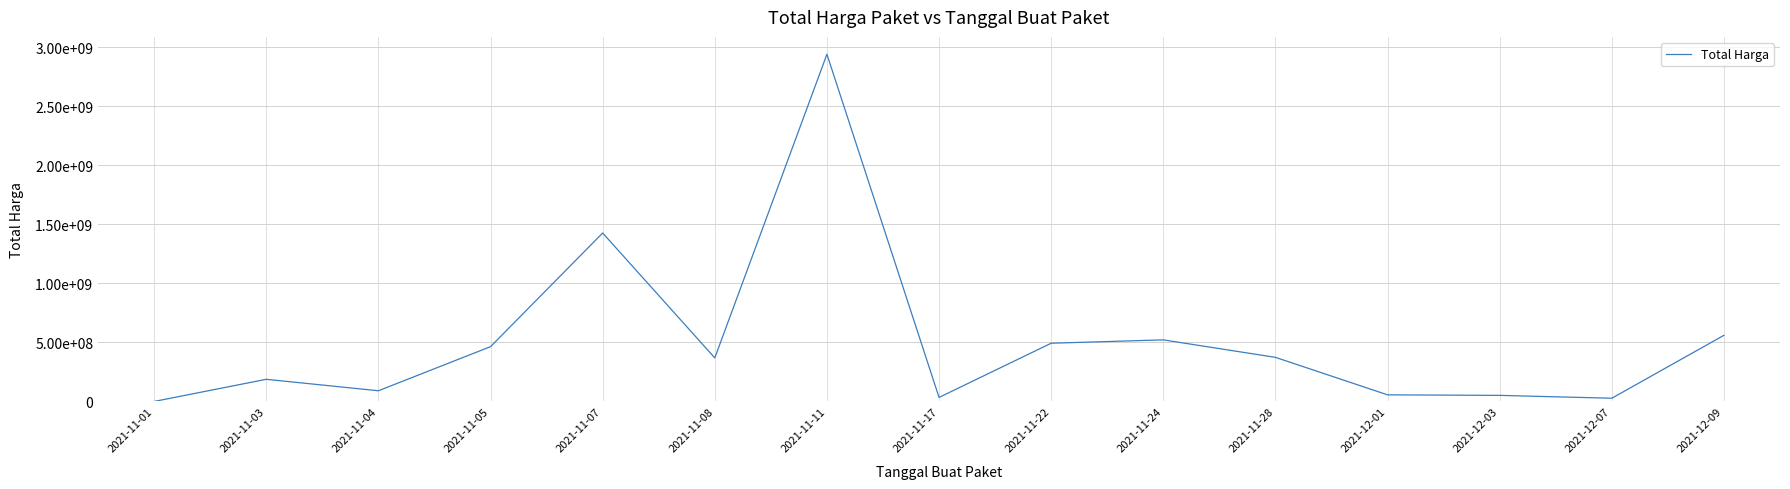

Does the chart have visible grid lines?

Yes